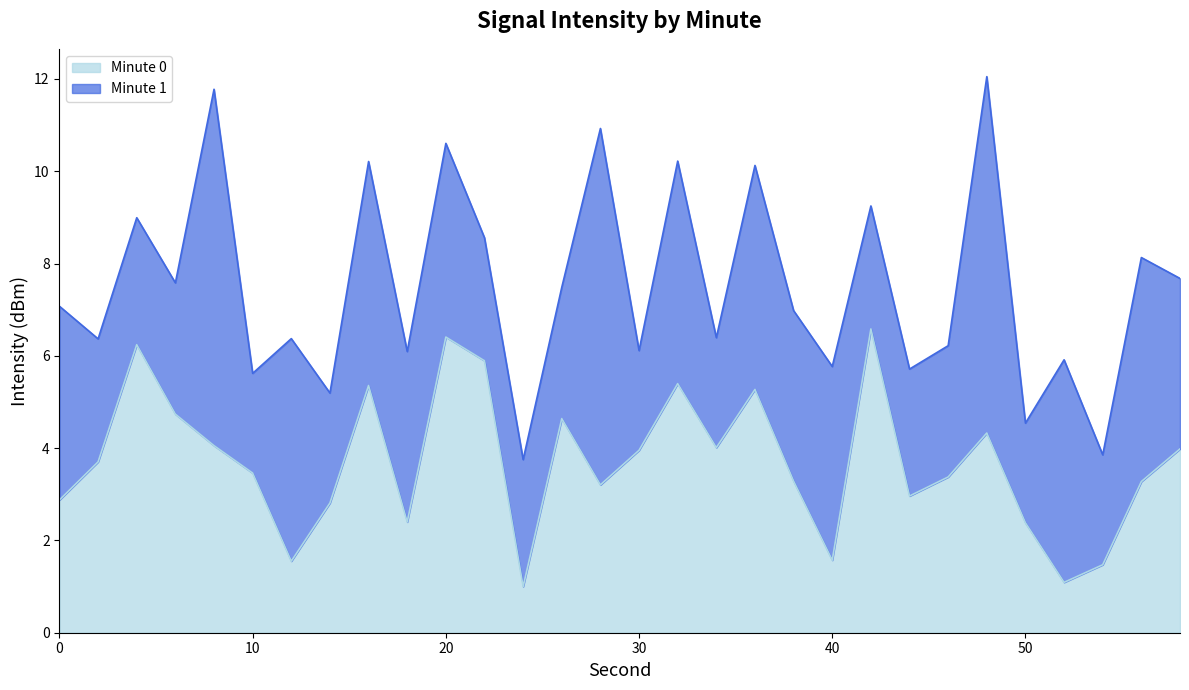

What is the value of the 15th point from the left?

3.2